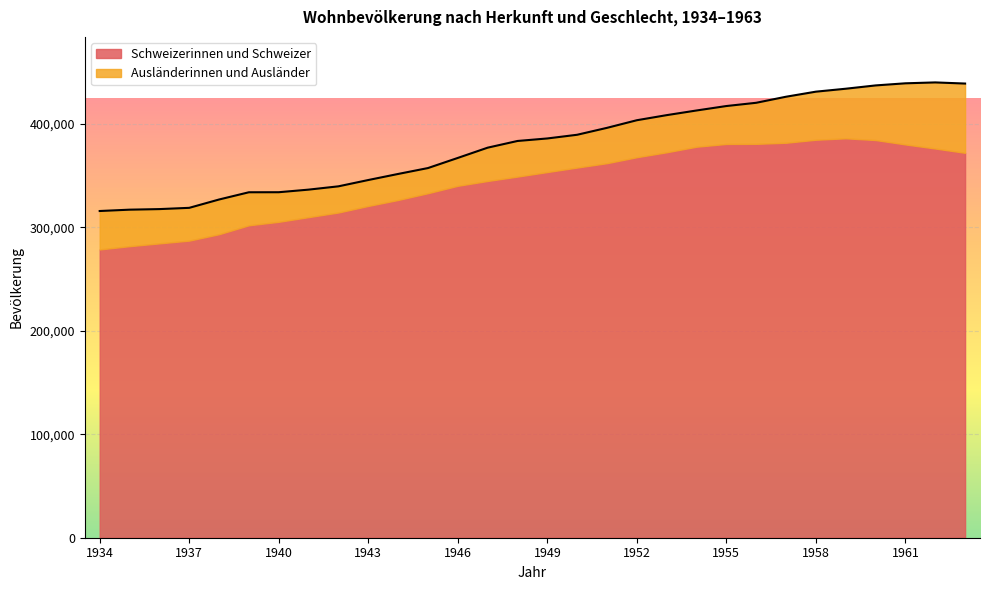

At how many categories does at least one series exceed 271904?

30